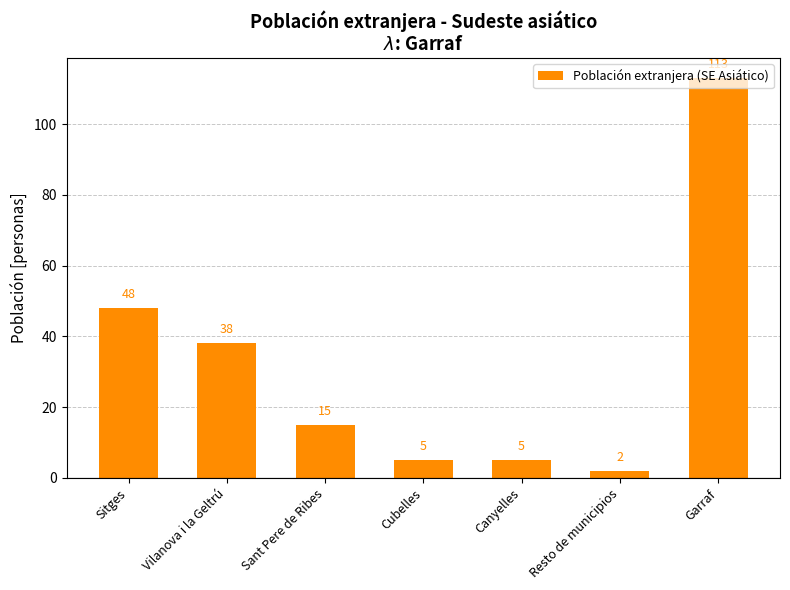

What position from the left is Resto de municipios?

6